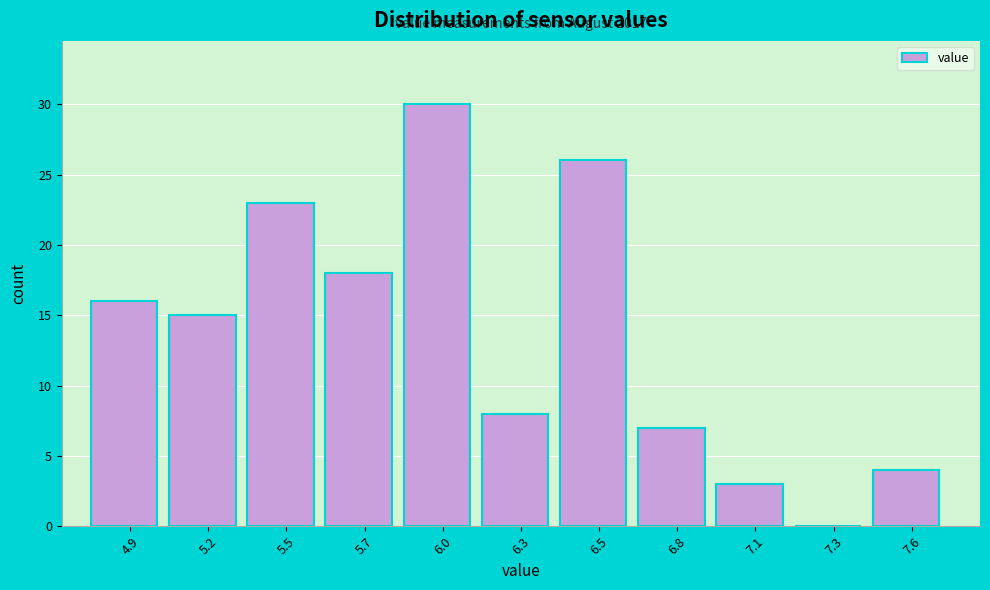

Reading left to right, extract all data points from this chart.

4.9=16	5.2=15	5.5=23	5.7=18	6.0=30	6.3=8	6.5=26	6.8=7	7.1=3	7.3=0	7.6=4